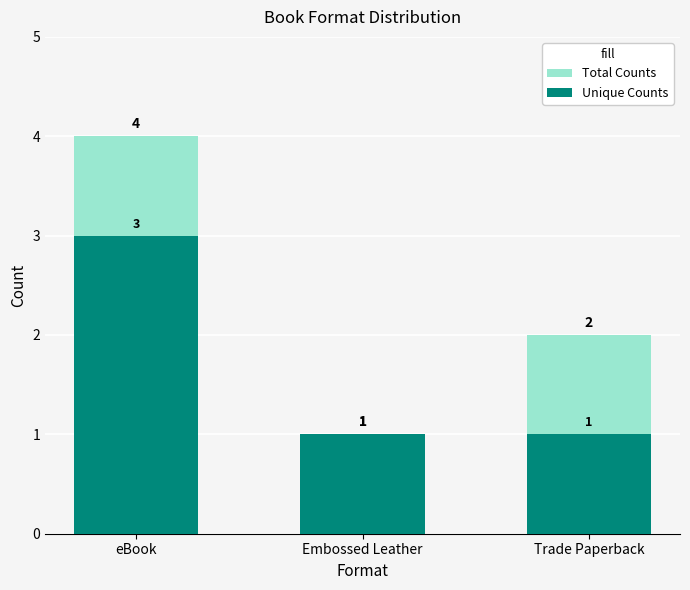

The Total Counts series shows 1 at Embossed Leather. True or false?

True